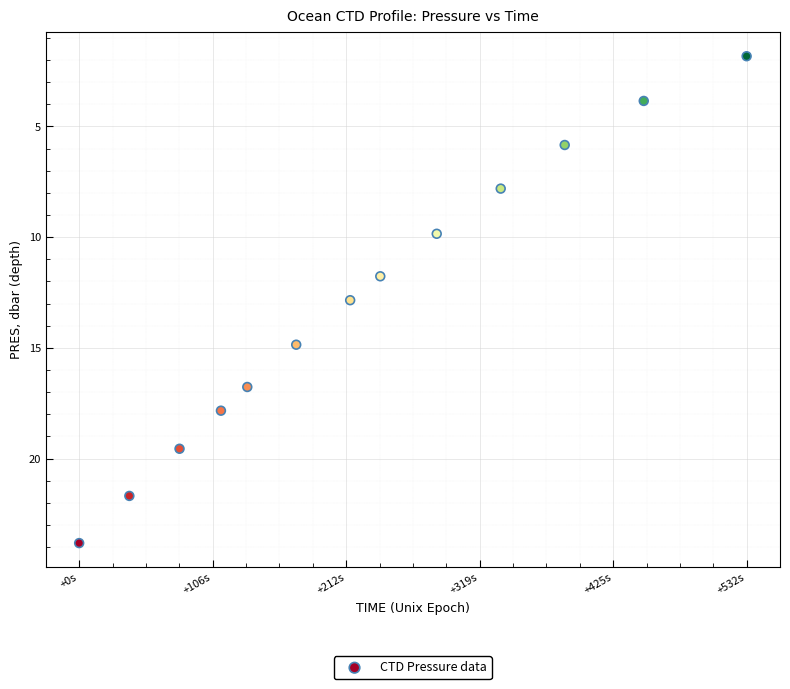

What is the range of Y values (max minus min)?

22.0